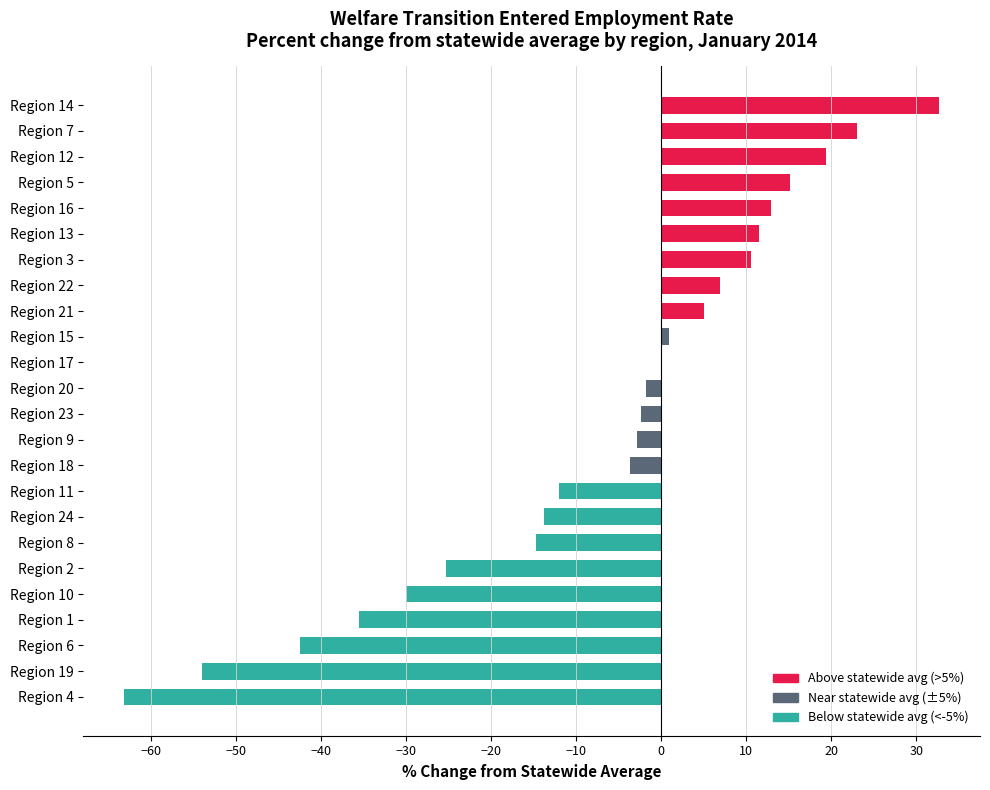

The chart shows a value of -2.3 at Region 23. True or false?

True